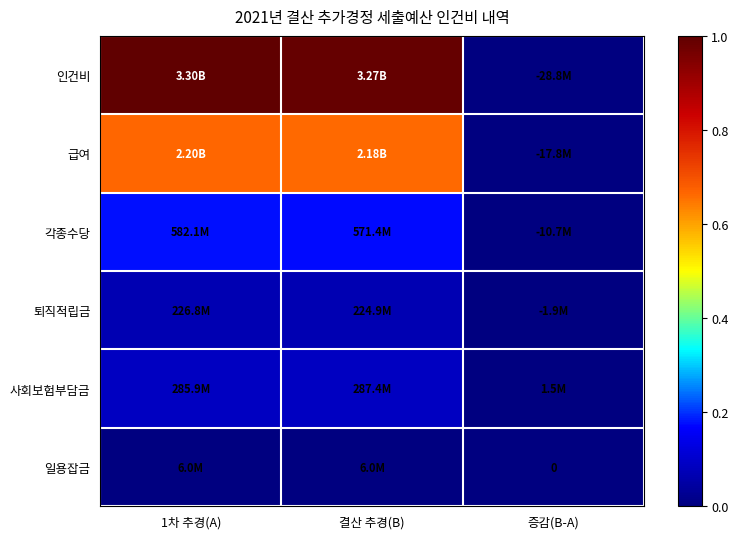

What is the spread (max minus min) of values at 1차 추경(A)?

1.0